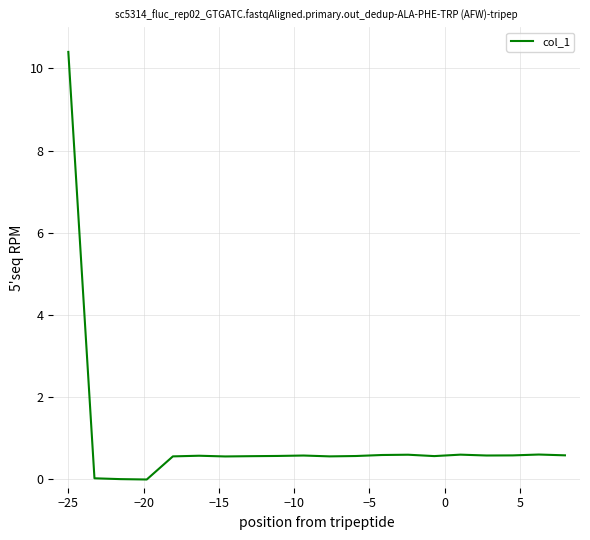

What is the greatest value displayed?

10.4